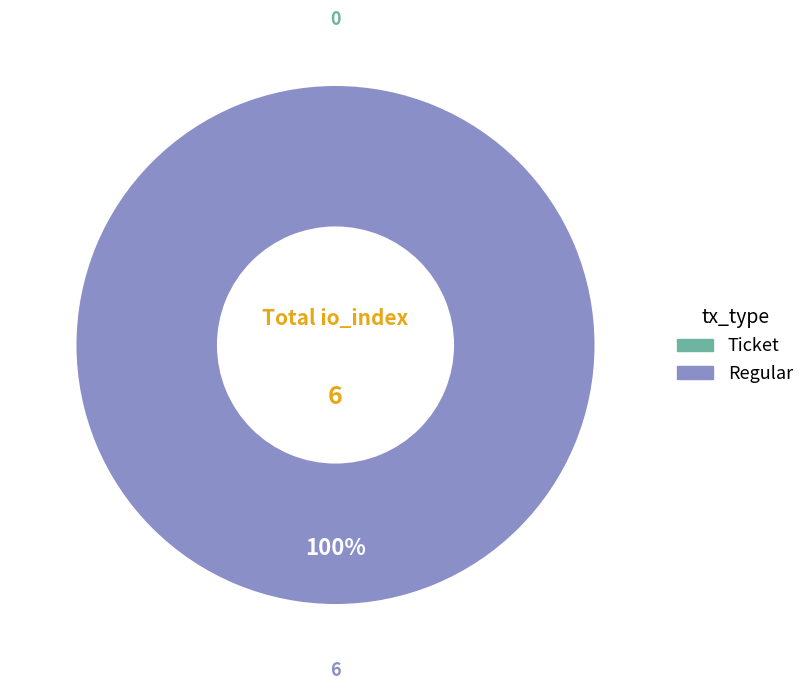

Is there any slice that represents more than half of the pie?

Yes